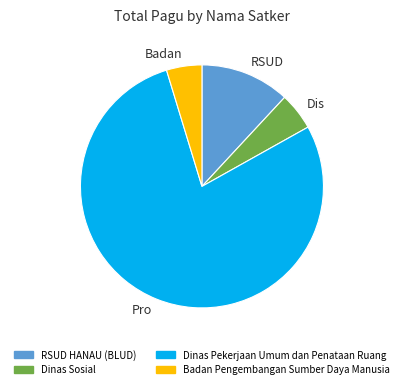

Which category has the biggest portion of the pie?

Pro